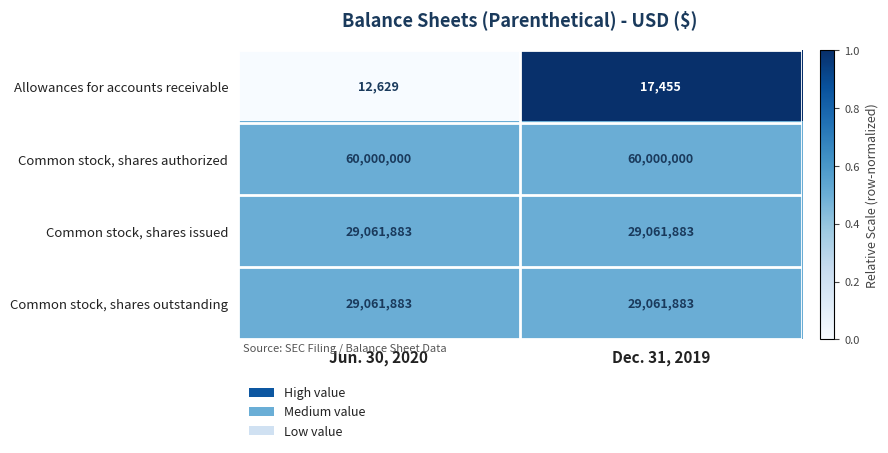

What is the highest value of the Allowances for accounts receivable series?

17455